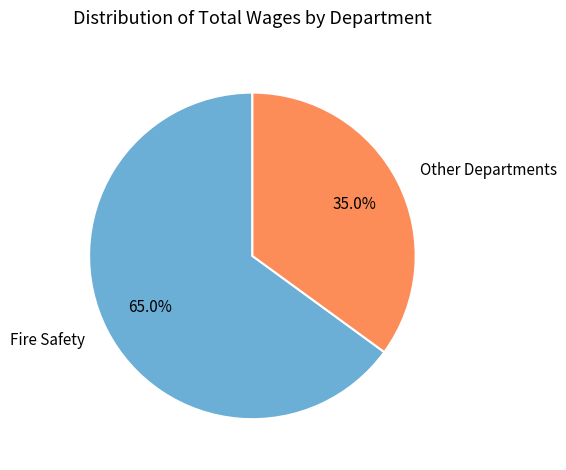

Which category has the smallest portion of the pie?

Other Departments